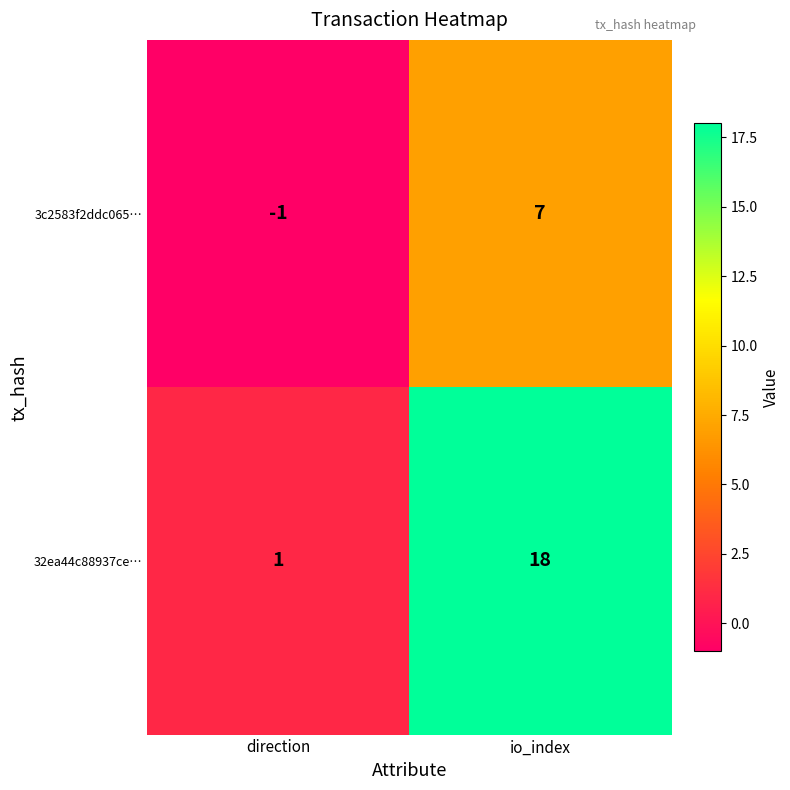

What is the average value of the 3c2583f2ddc065… series?

3